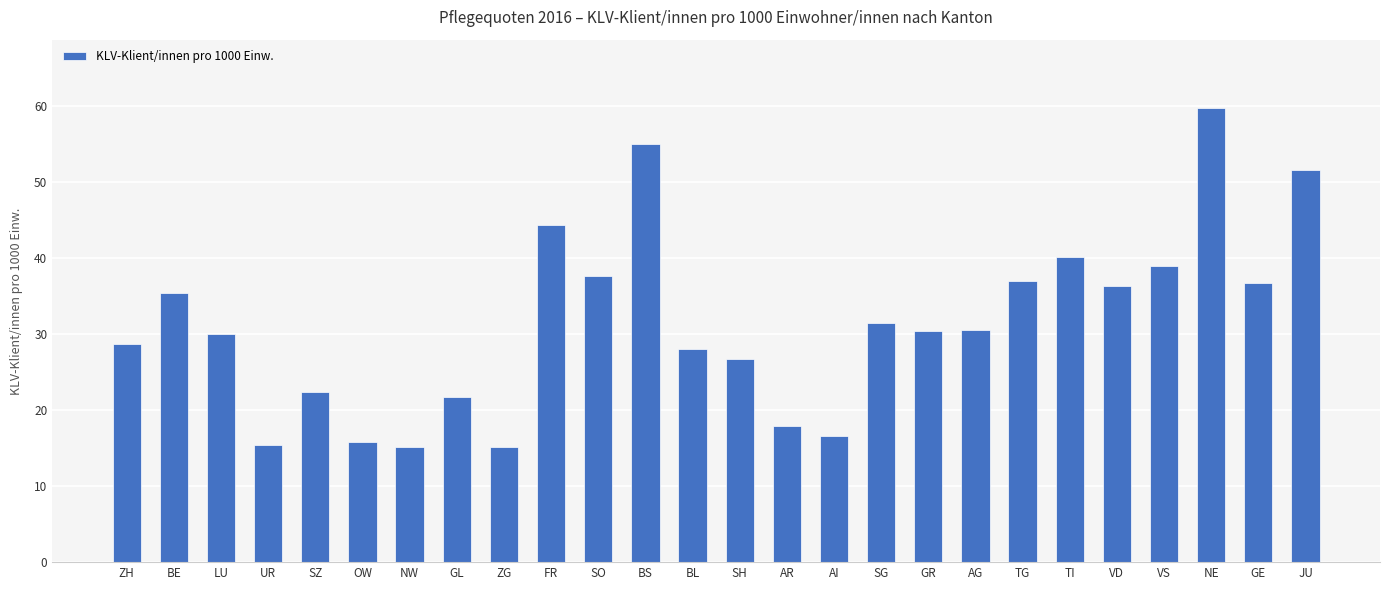

What is the ratio of the value at OW to the value at GE?

0.4